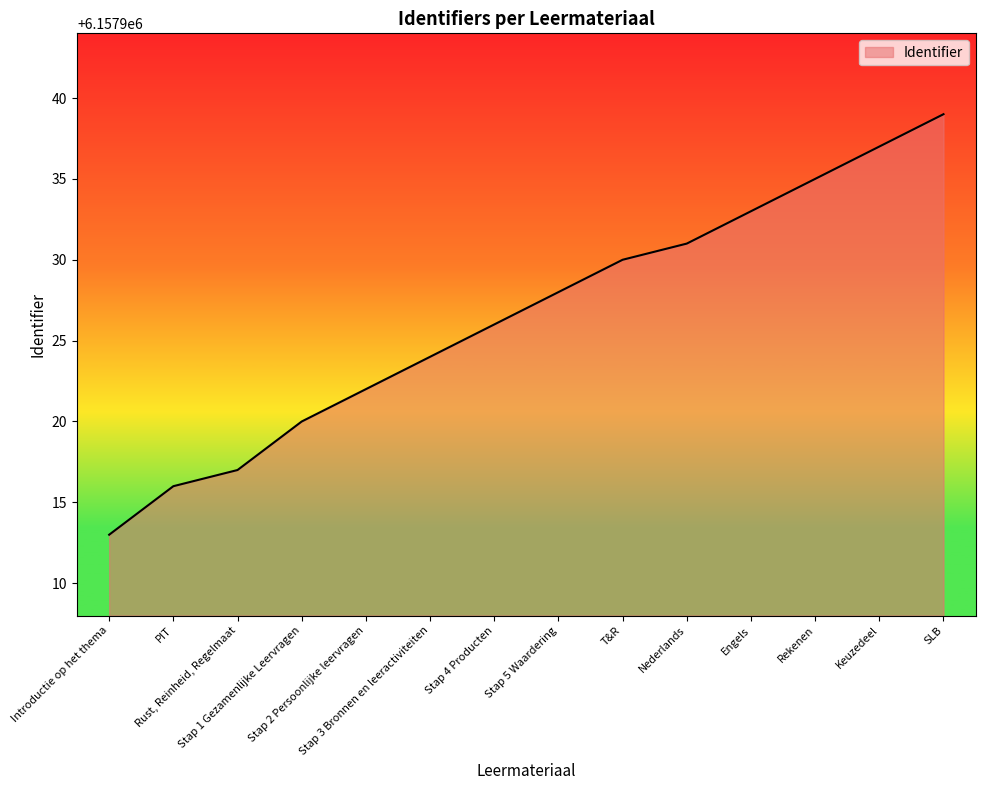

What is the maximum value shown in the chart?

6157939